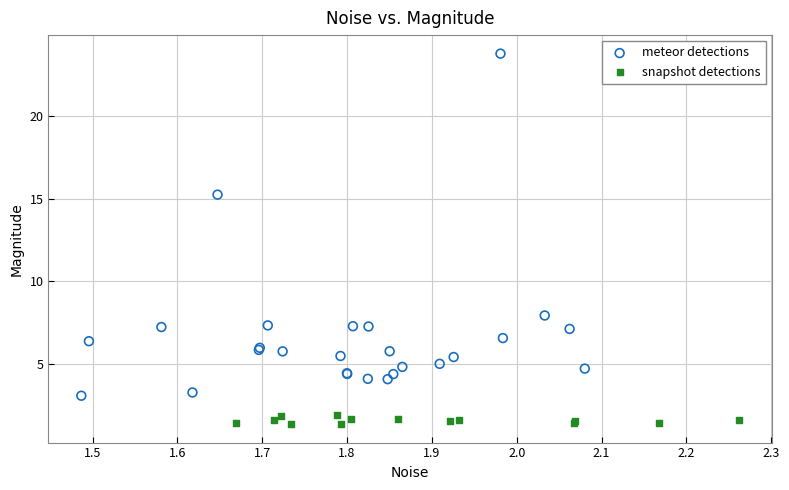

Which series reaches the minimum Y coordinate?

snapshot detections